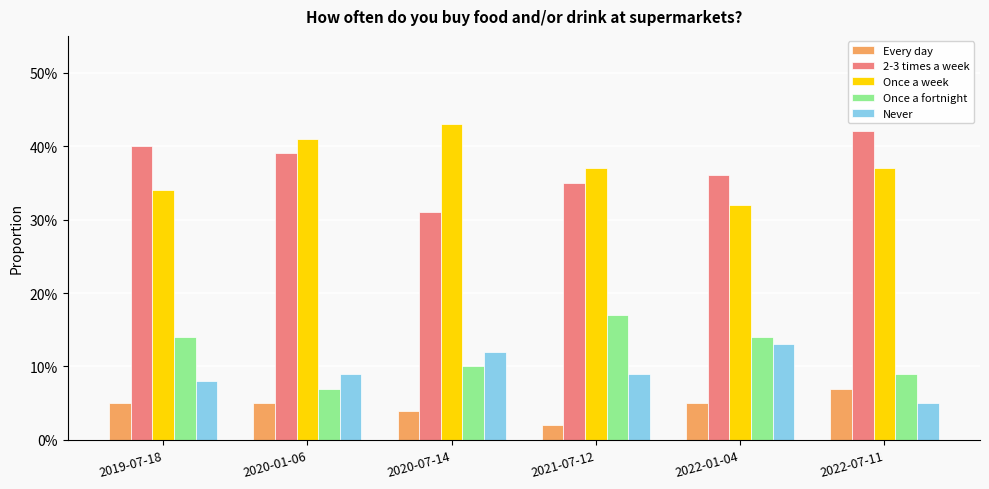

What position from the left is 2020-01-06?

2